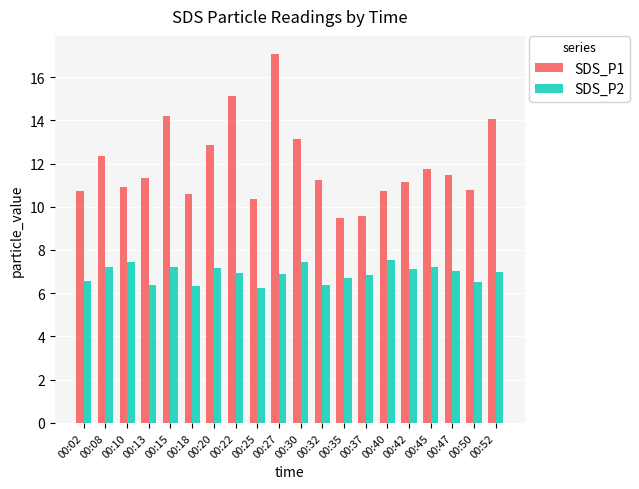

What is the sum of all SDS_P1 values?

238.8